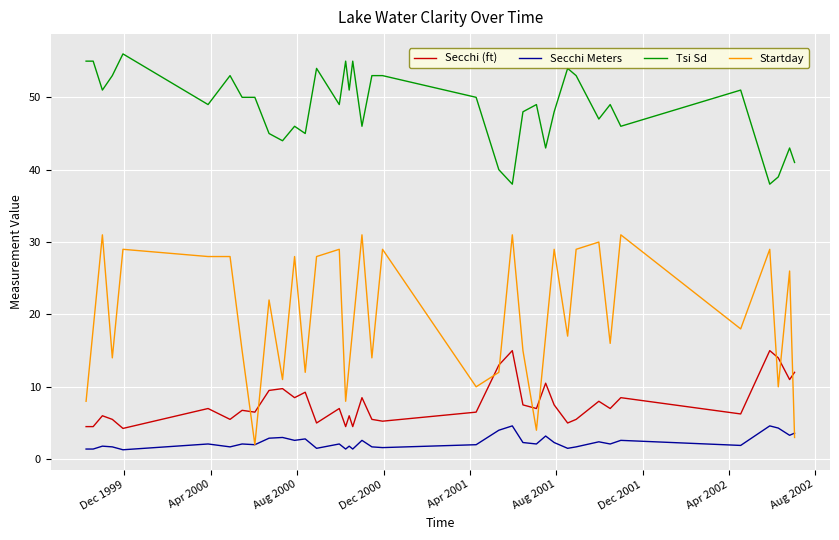

True or false: Secchi (ft) has more than 1 points higher than both neighbors.

True